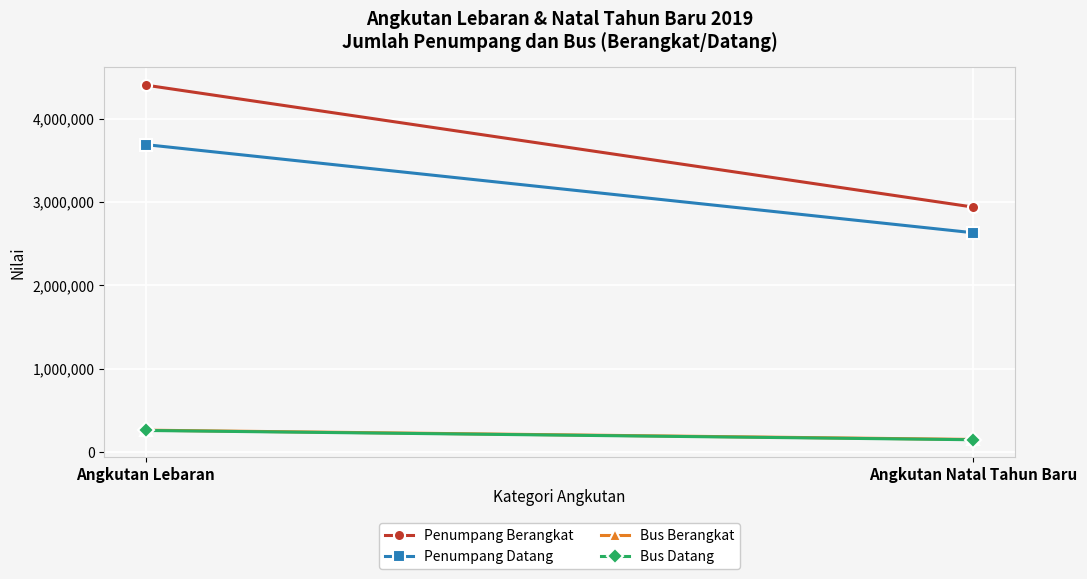

Rank the series at Angkutan Natal Tahun Baru from lowest to highest value.

Bus Datang, Bus Berangkat, Penumpang Datang, Penumpang Berangkat